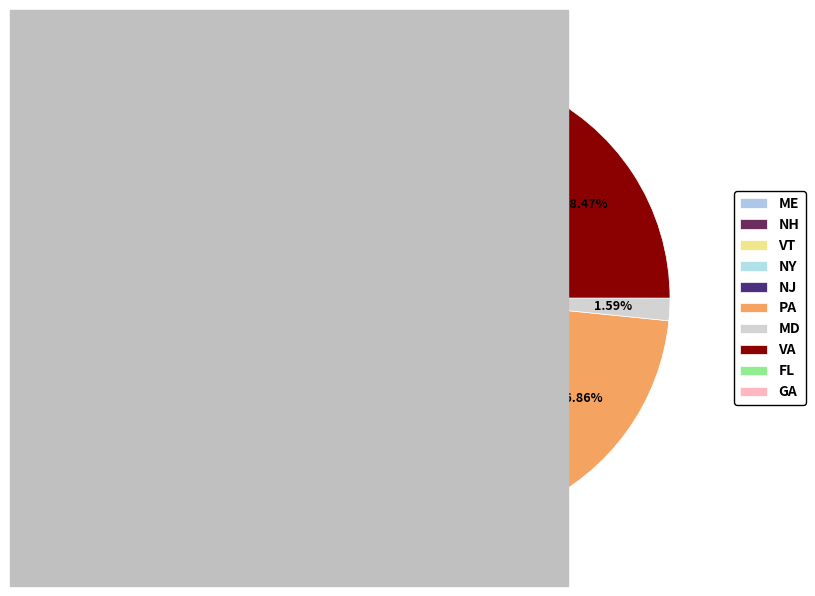

How many segments does this pie chart have?

10